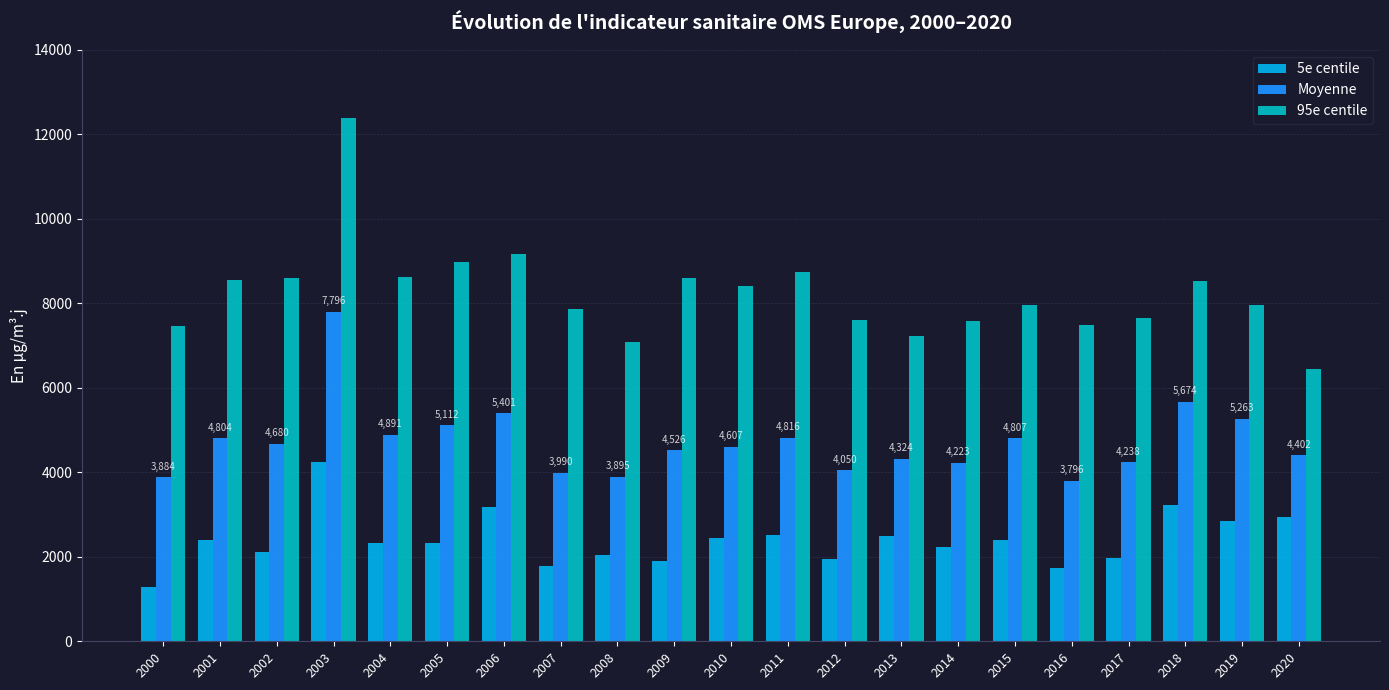

What is the difference between the maximum and minimum values in the Moyenne series?

4000.4